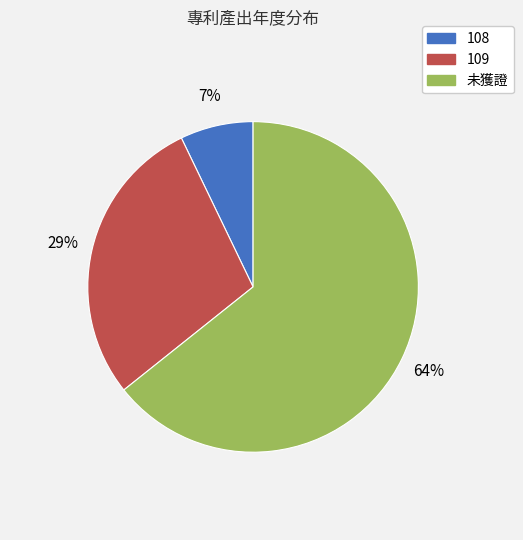

Which category has the smallest portion of the pie?

108